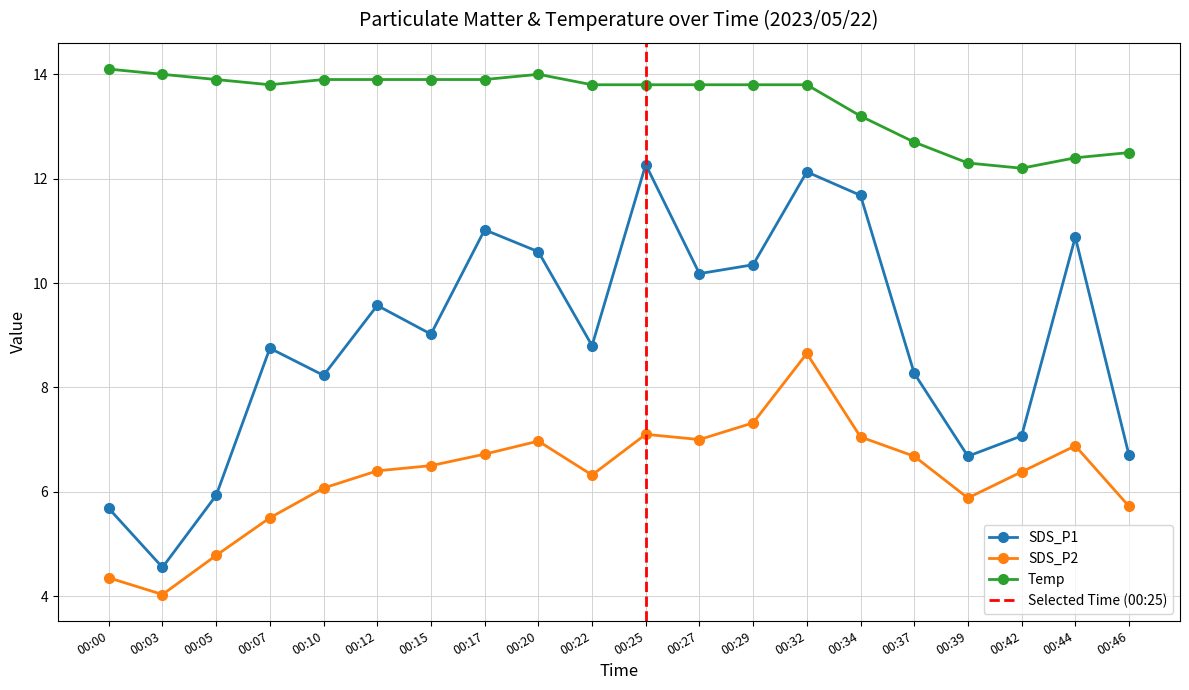

In SDS_P1, how many points are lower than both neighbors (excluding endpoints)?

6